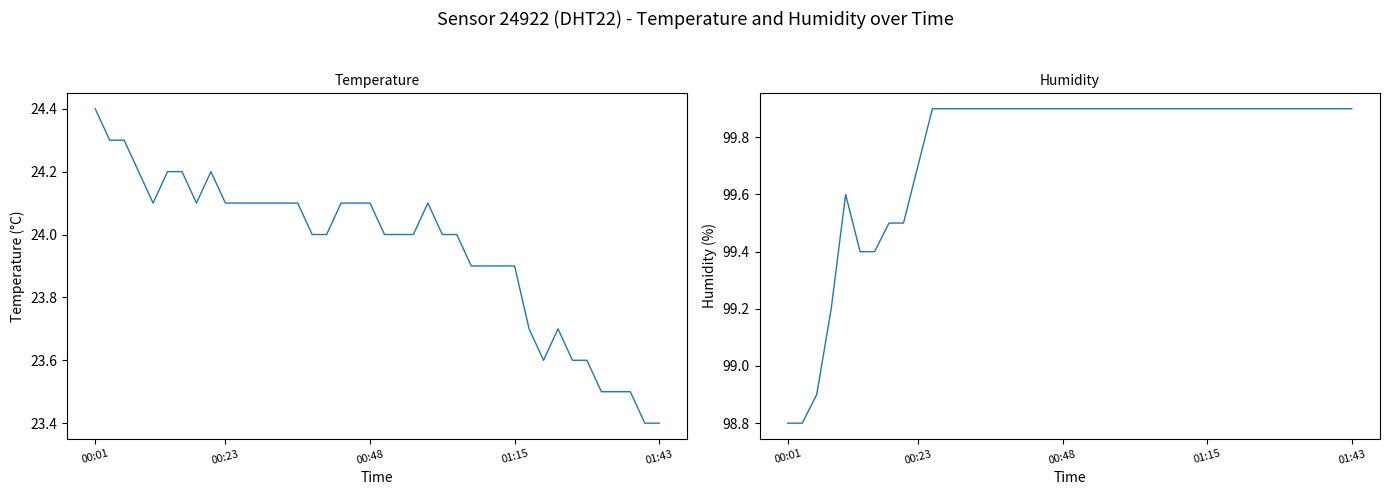

How many values in the humidity series exceed 99?

37